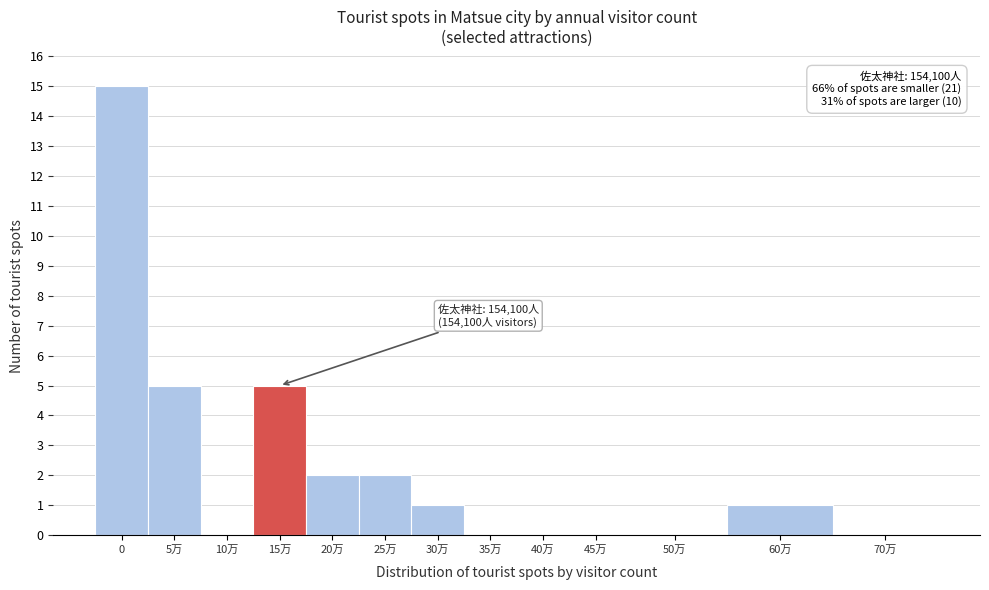

Reading right to left, extract all data points from this chart.

70万=0	60万=1	50万=0	45万=0	40万=0	35万=0	30万=1	25万=2	20万=2	15万=5	10万=0	5万=5	0=15